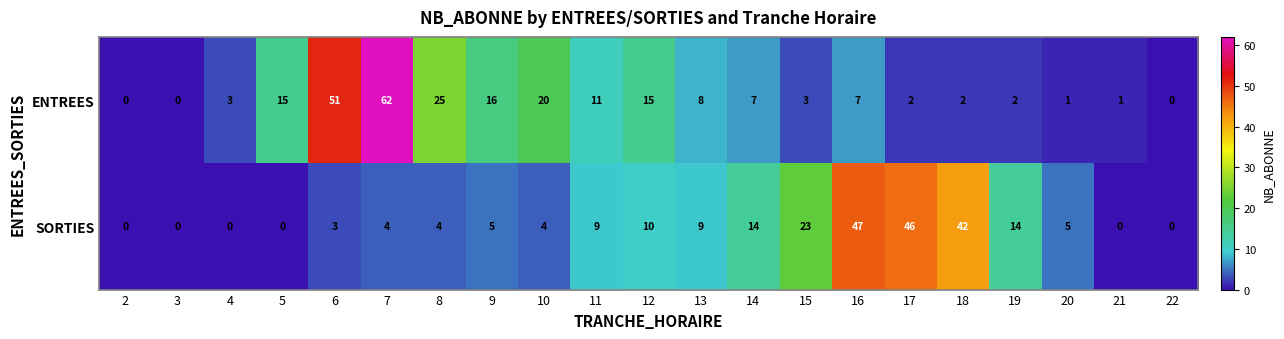

What is the difference between the maximum and minimum values in the SORTIES series?

47